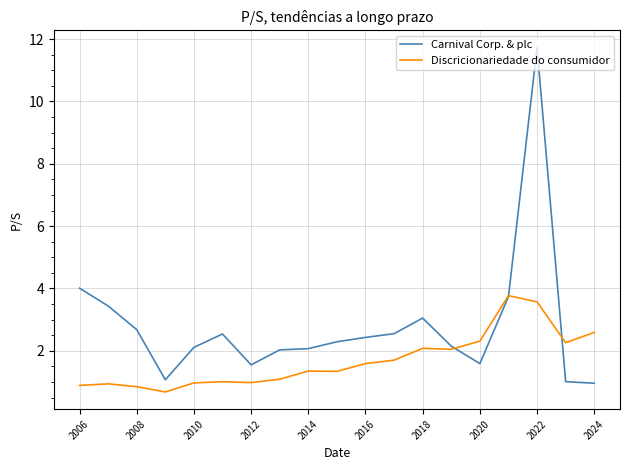

What is the minimum value shown in the chart?

0.7